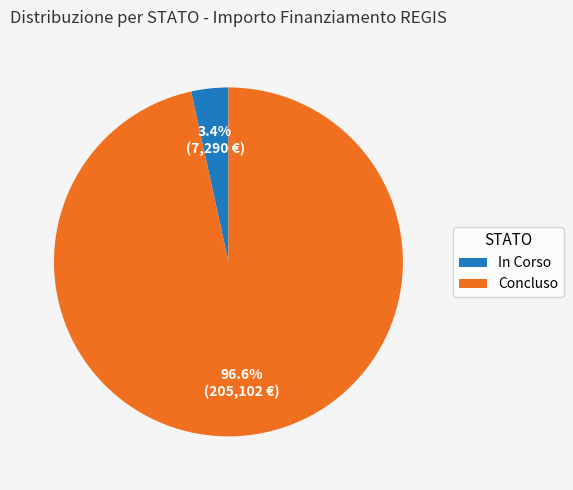

What is the majority slice?

Concluso